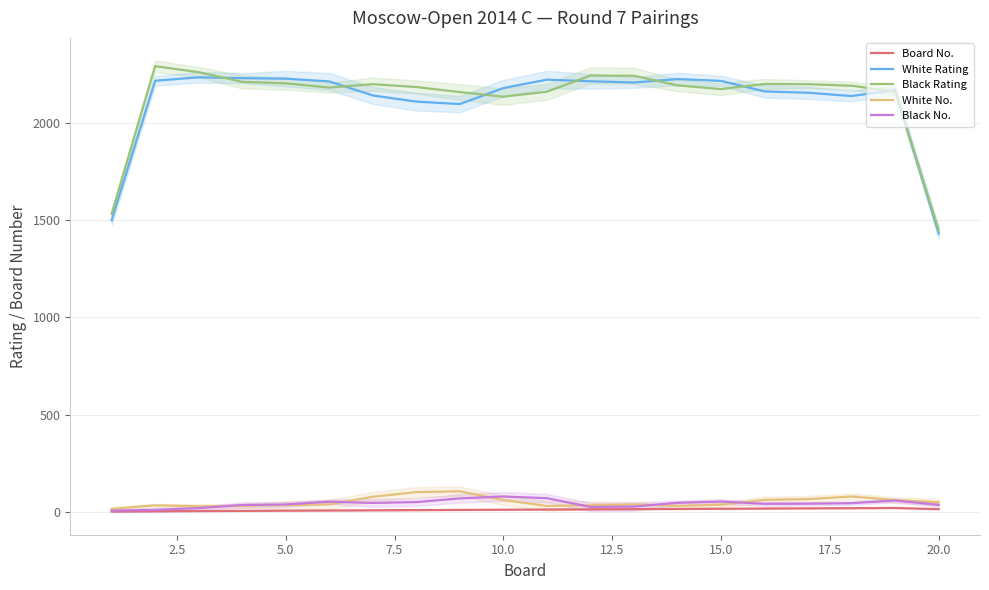

True or false: White Rating and Black No. cross at least once.

False